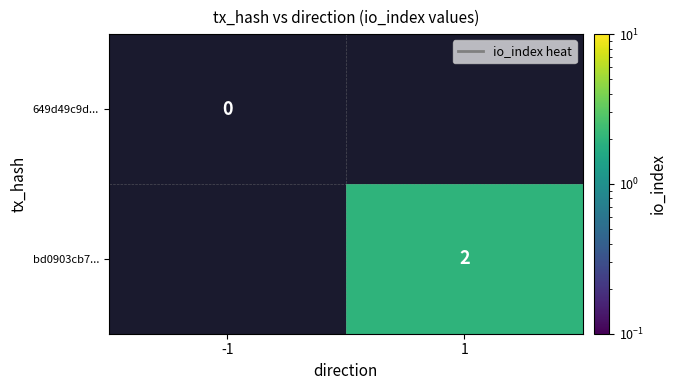

True or false: bd0903cb7... has a value of 2 at 1.

True